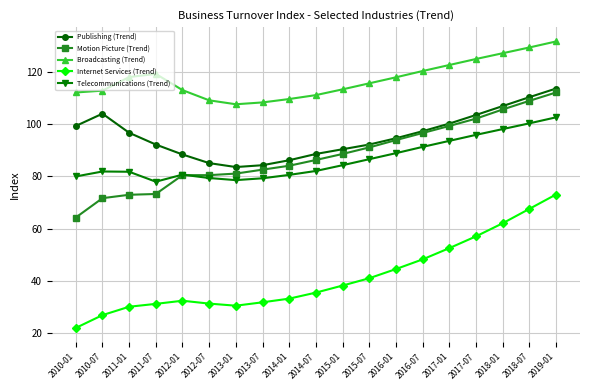

How many values in the Motion Picture (Trend) series are below 86?

9